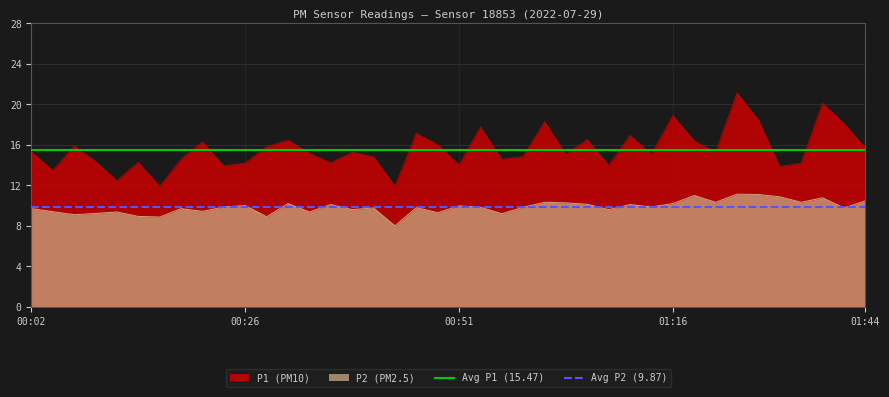

The Avg P2 (9.87) series shows 9.9 at 00:02. True or false?

True